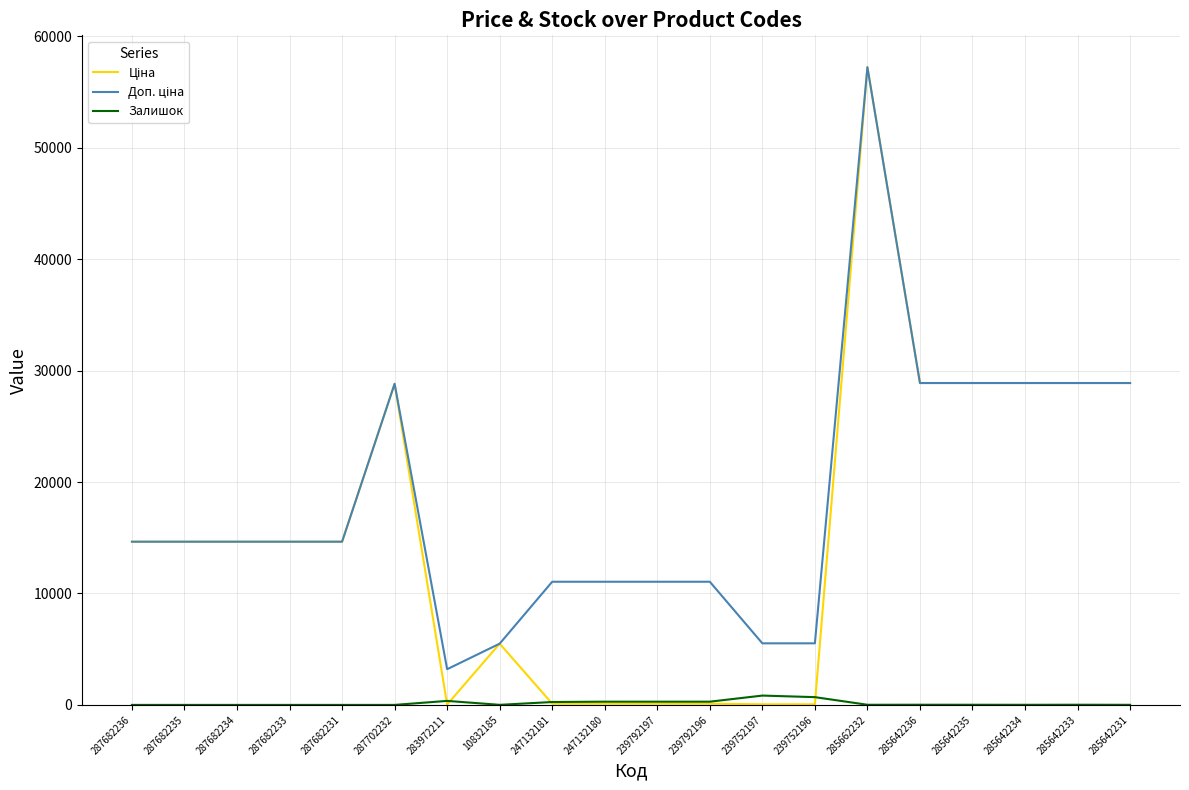

What is the greatest value displayed?

57235.5